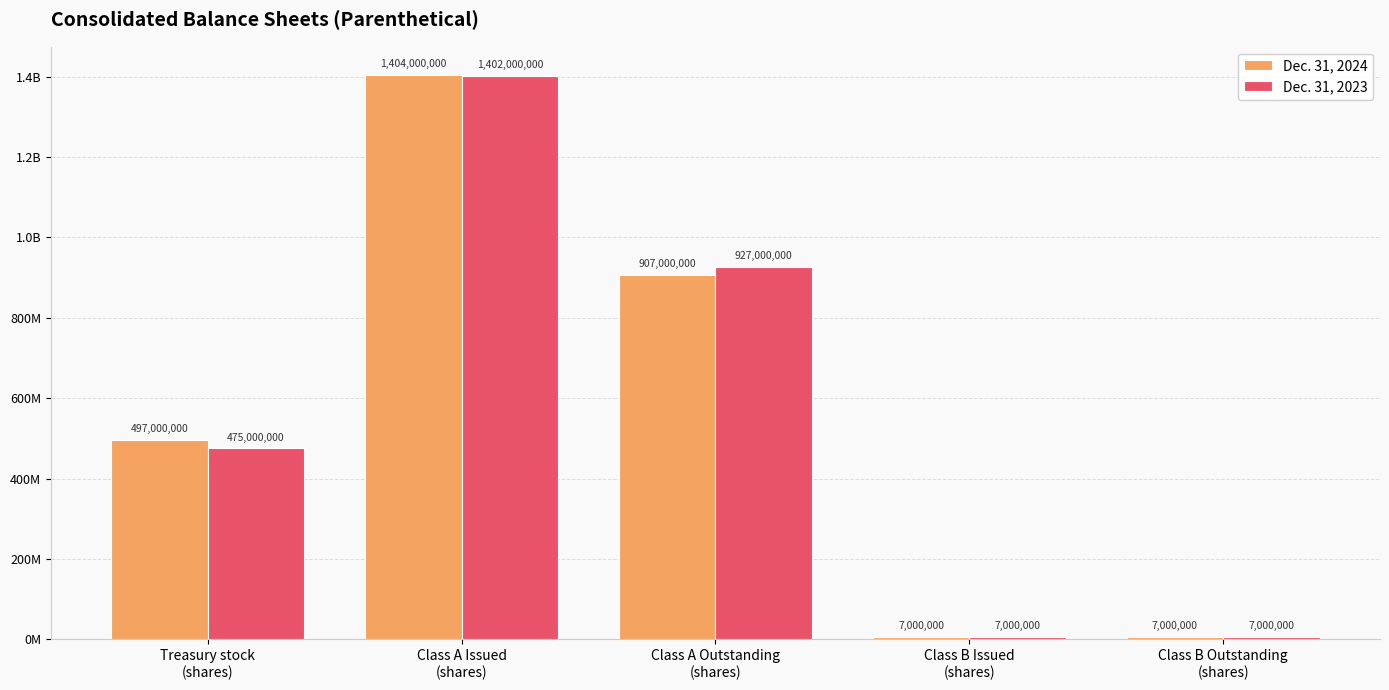

What is the label of the 2nd bar from the right?

Class B Issued
(shares)